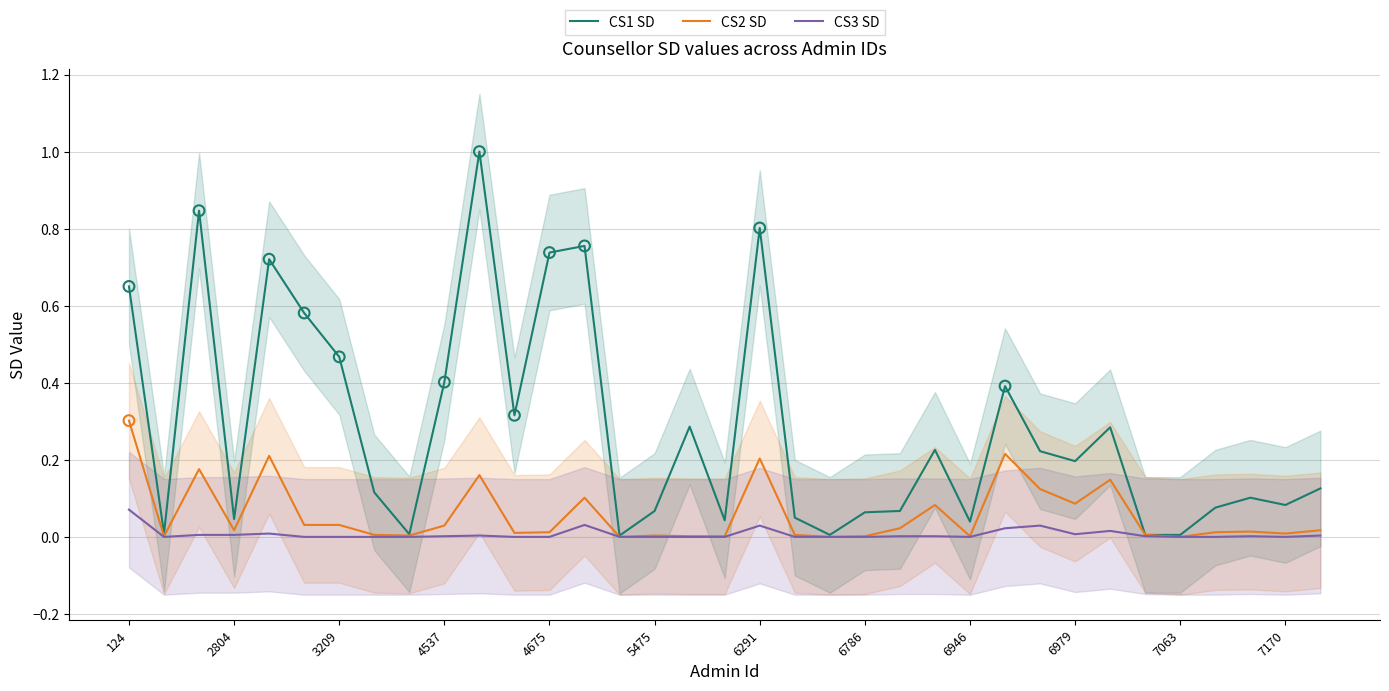

At which label does CS3 SD reach its peak?

124